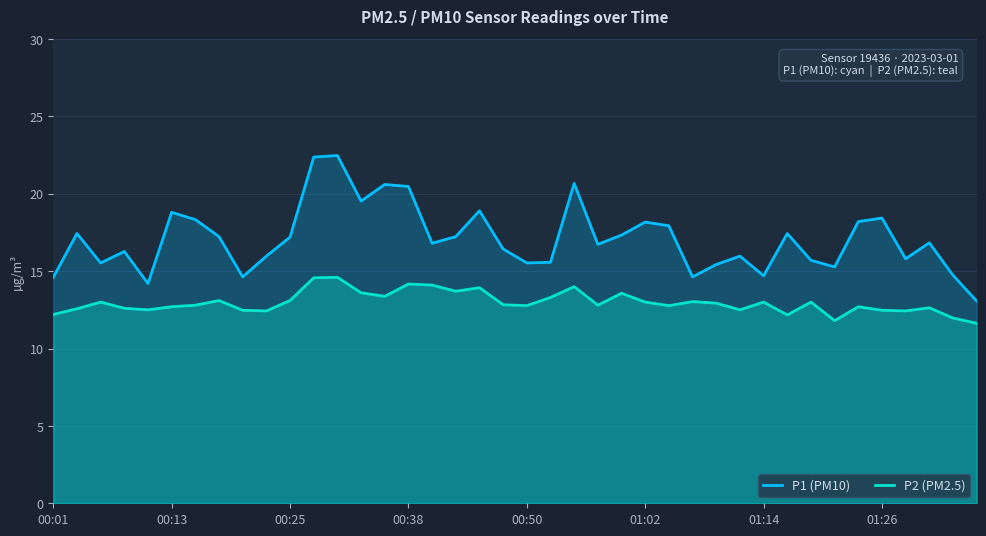

Does the chart have visible grid lines?

Yes